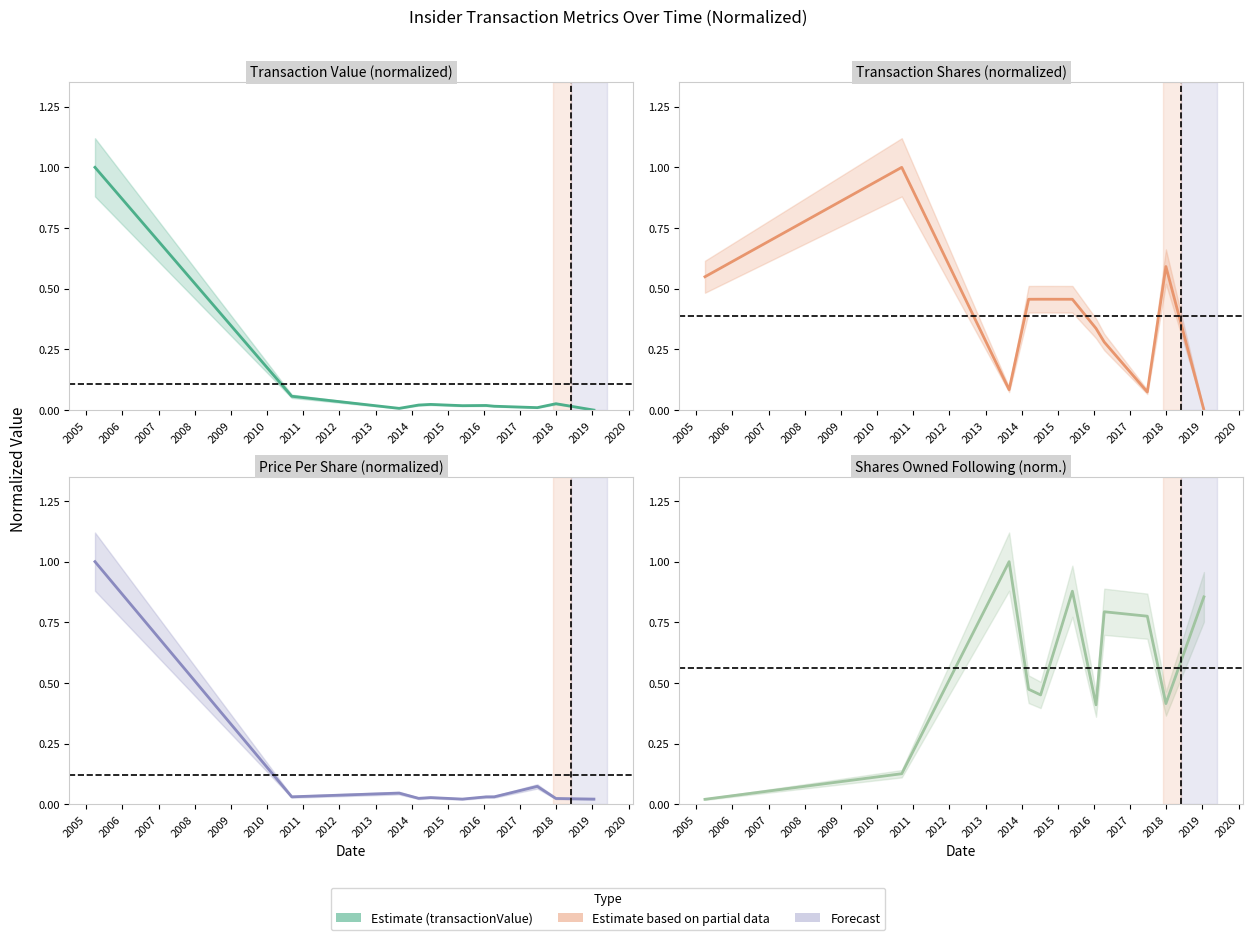

What is the maximum value for transactionValue?

1.0